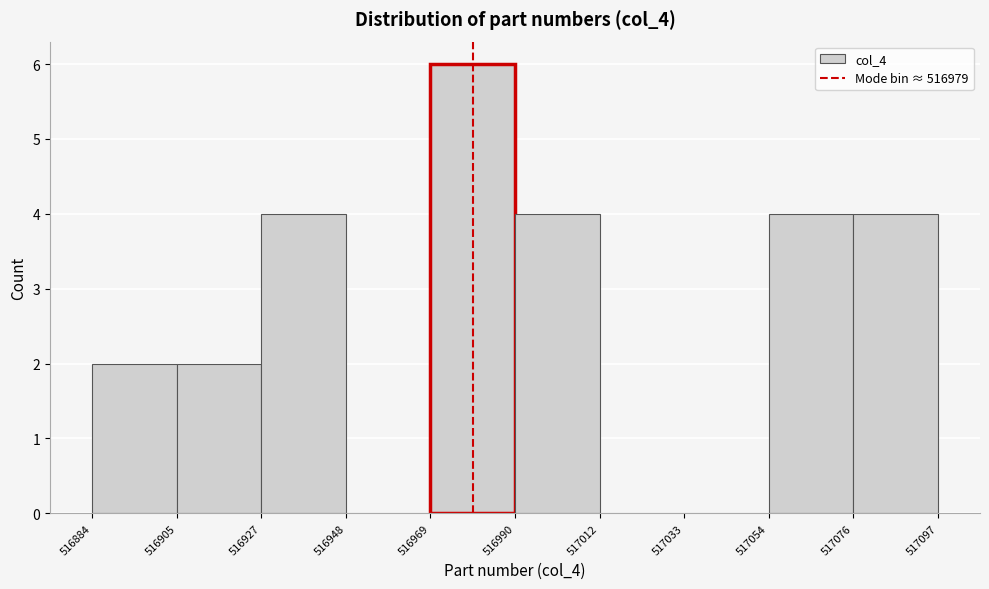

Reading left to right, transcribe this chart: for each bar, give the range it covers on the x-axis and its height. The values are not printed on the chart, so give them approximately, as read against the axis.

516884 to 516905: 2
516905 to 516927: 2
516927 to 516948: 4
516948 to 516969: 0
516969 to 516990: 6
516990 to 517012: 4
517012 to 517033: 0
517033 to 517054: 0
517054 to 517076: 4
517076 to 517097: 4